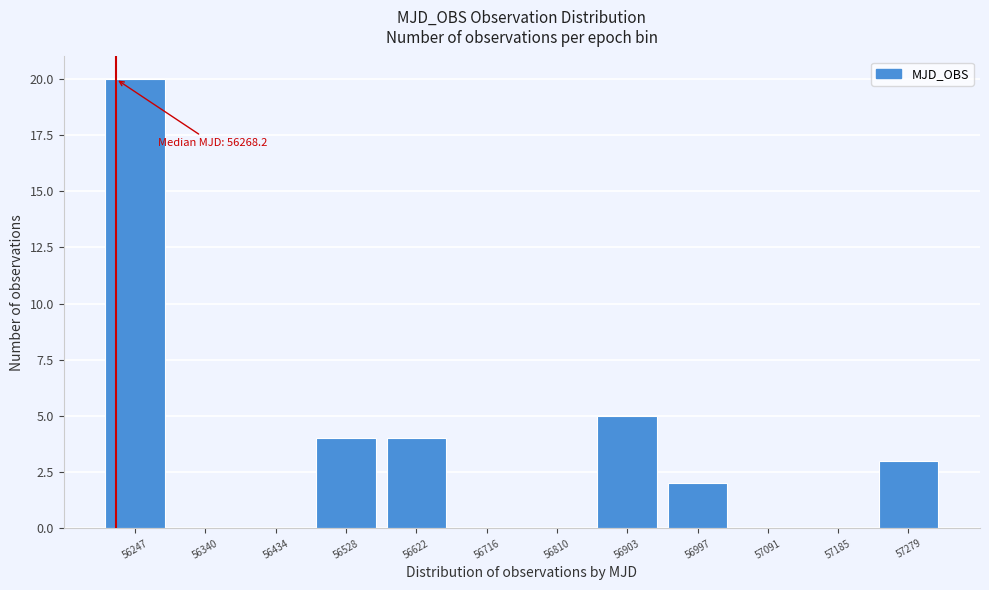

Reading left to right, list all the values displayed in this chart.

56247=20	56340=0	56434=0	56528=4	56622=4	56716=0	56810=0	56903=5	56997=2	57091=0	57185=0	57279=3